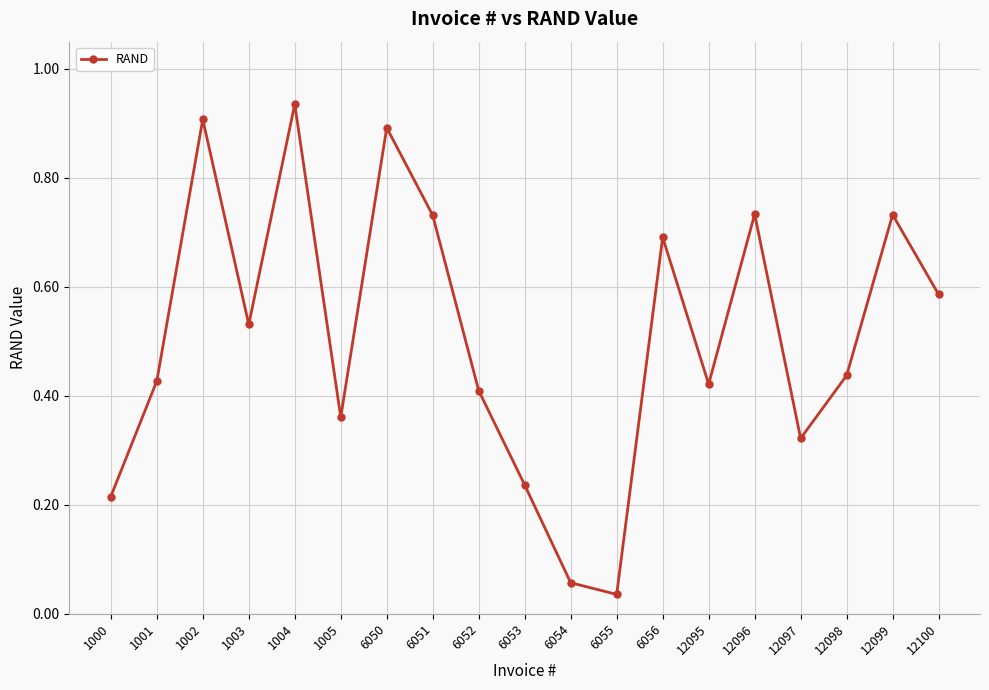

What is the sum of all values?

9.7